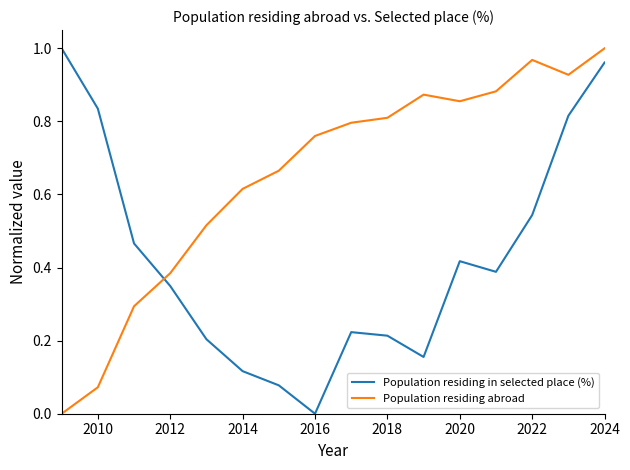

Rank the series by their average value, from lowest to highest.

Population residing in selected place (%), Population residing abroad